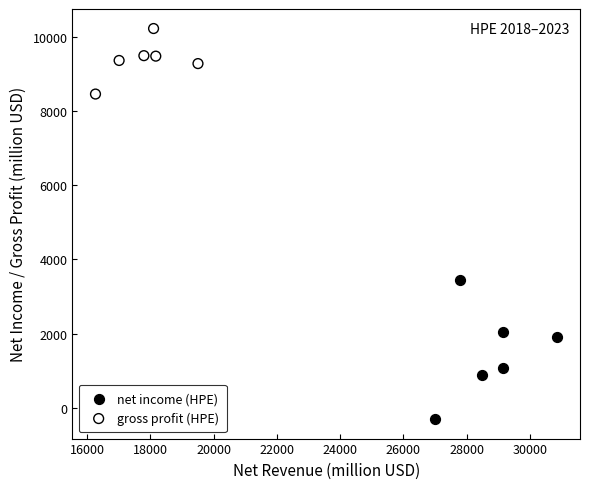

Which series contains the highest Y value?

gross profit (HPE)